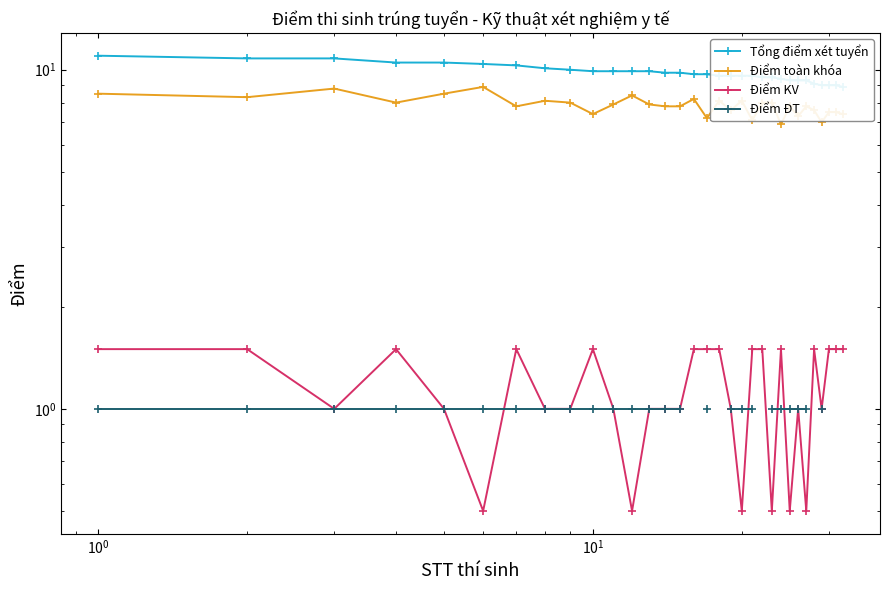

At how many categories does at least one series exceed 4?

32